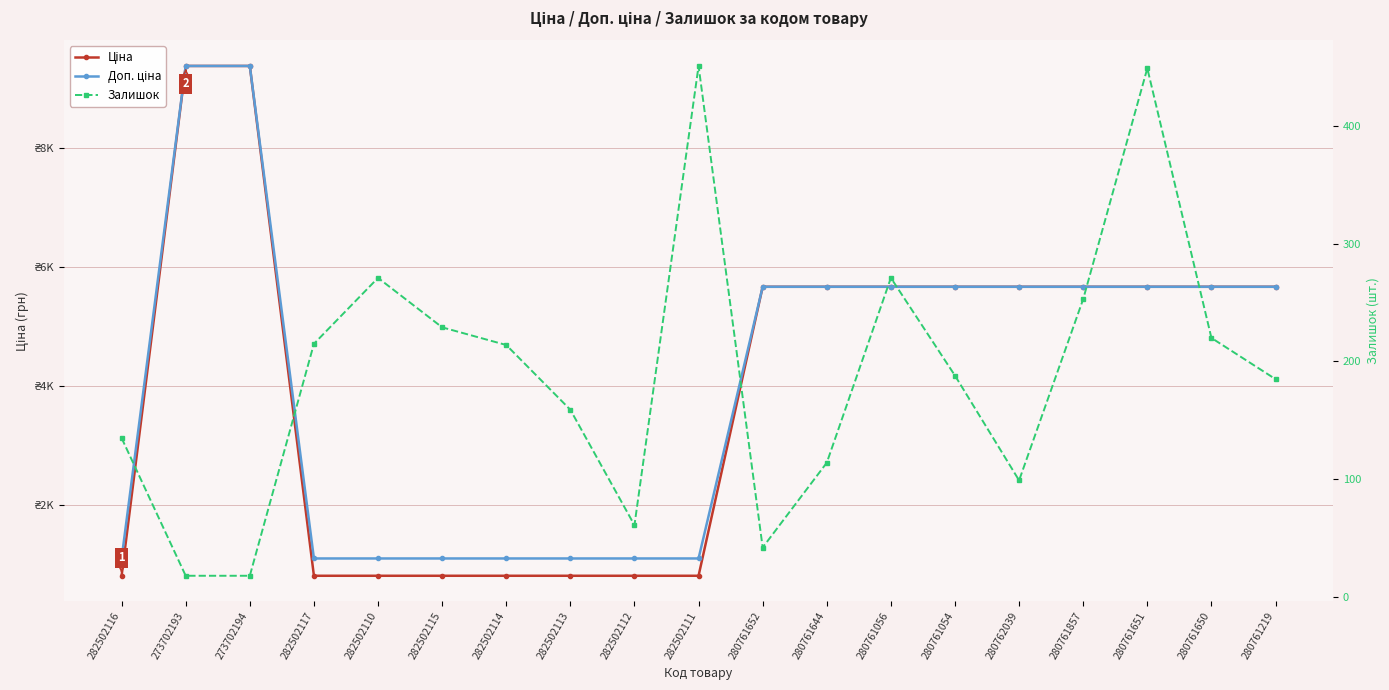

List the labels in order of Ціна value, smallest first.

282502116, 282502117, 282502110, 282502115, 282502114, 282502113, 282502112, 282502111, 280761652, 280761644, 280761056, 280761054, 280762039, 280761857, 280761651, 280761650, 280761219, 273702193, 273702194